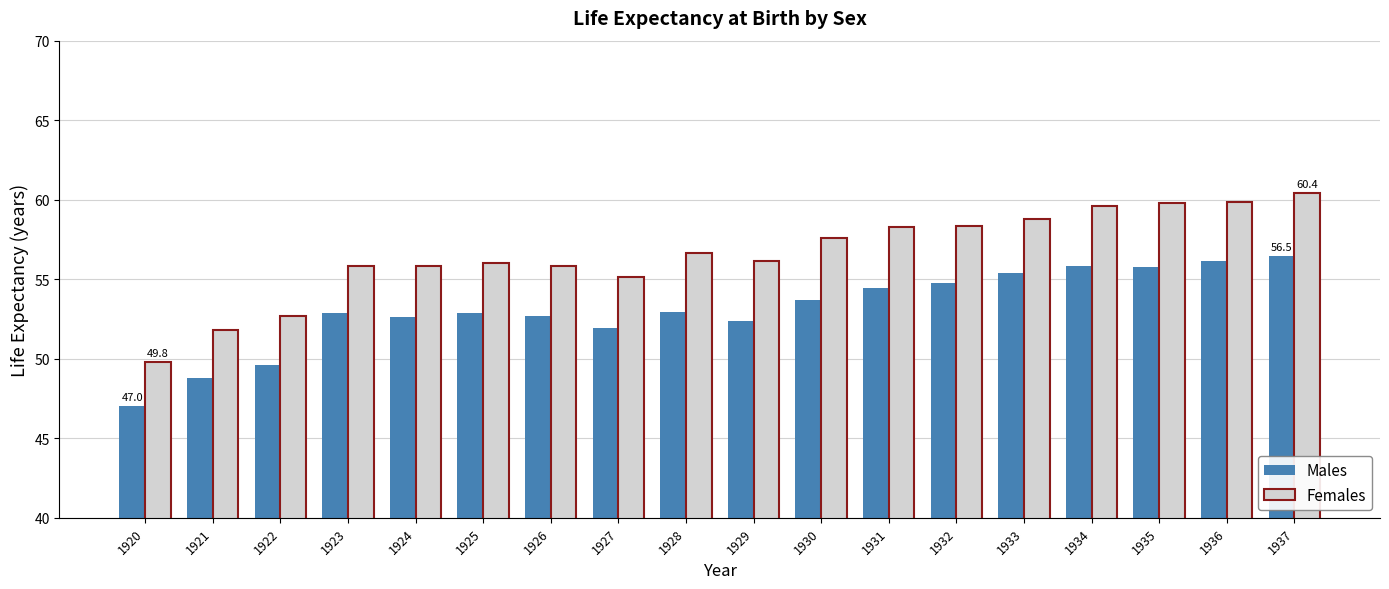

What is the sum of the Females values at 1926 and 1928?

112.5